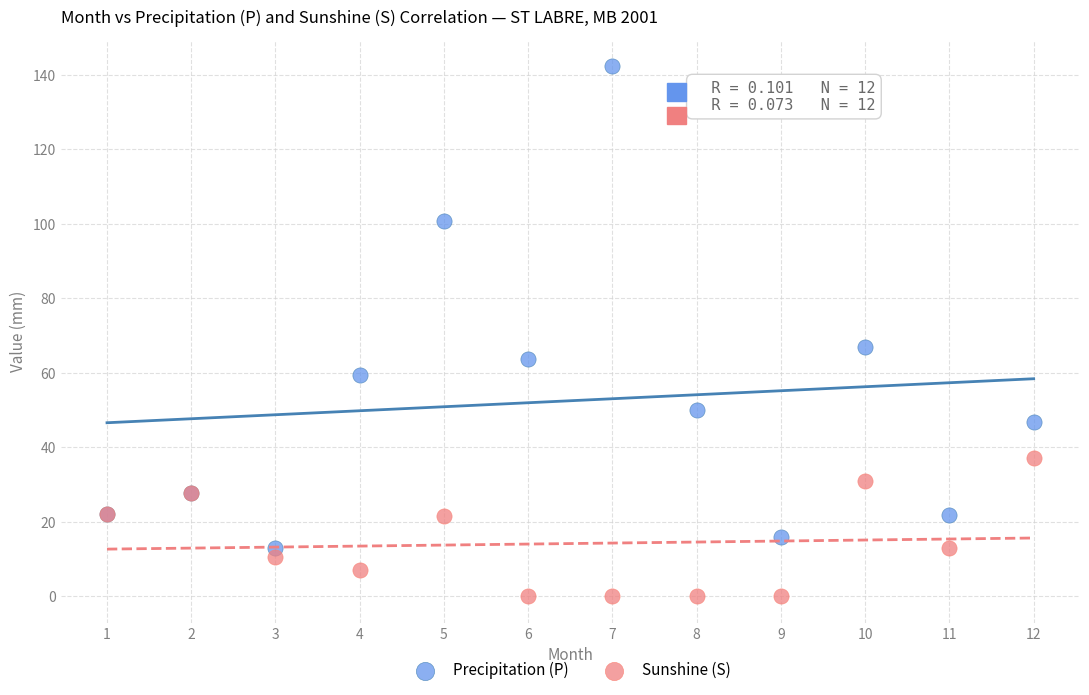

Which series contains the lowest Y value?

Sunshine (S)